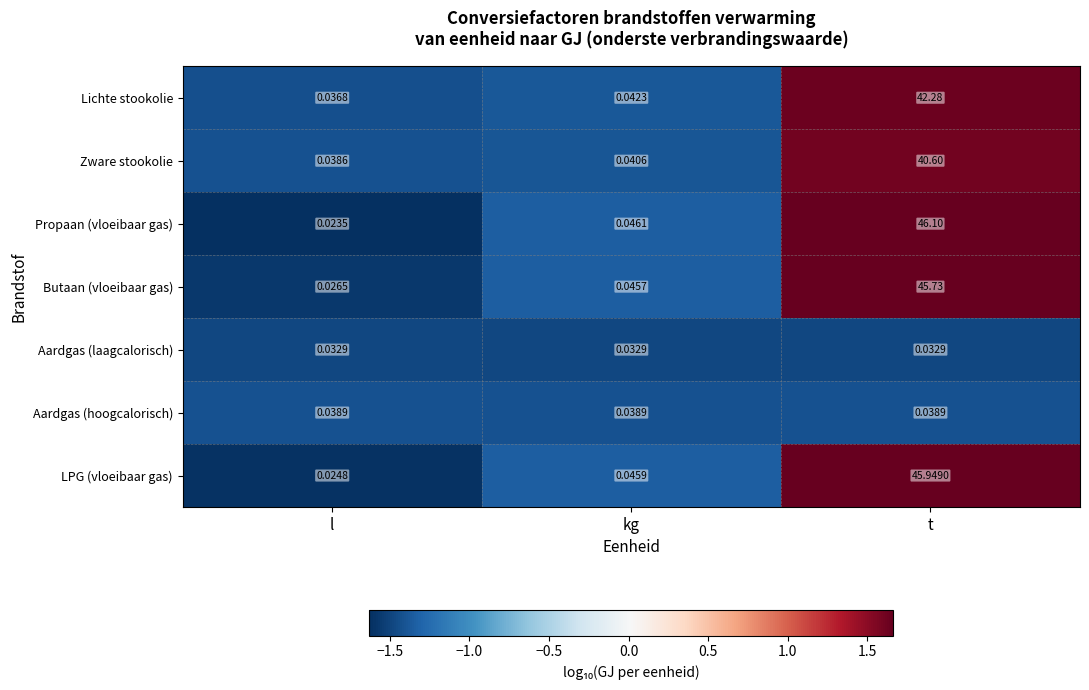

At l, list the series in order from largest to smallest.

Aardgas (hoogcalorisch), Zware stookolie, Lichte stookolie, Aardgas (laagcalorisch), Butaan (vloeibaar gas), LPG (vloeibaar gas), Propaan (vloeibaar gas)